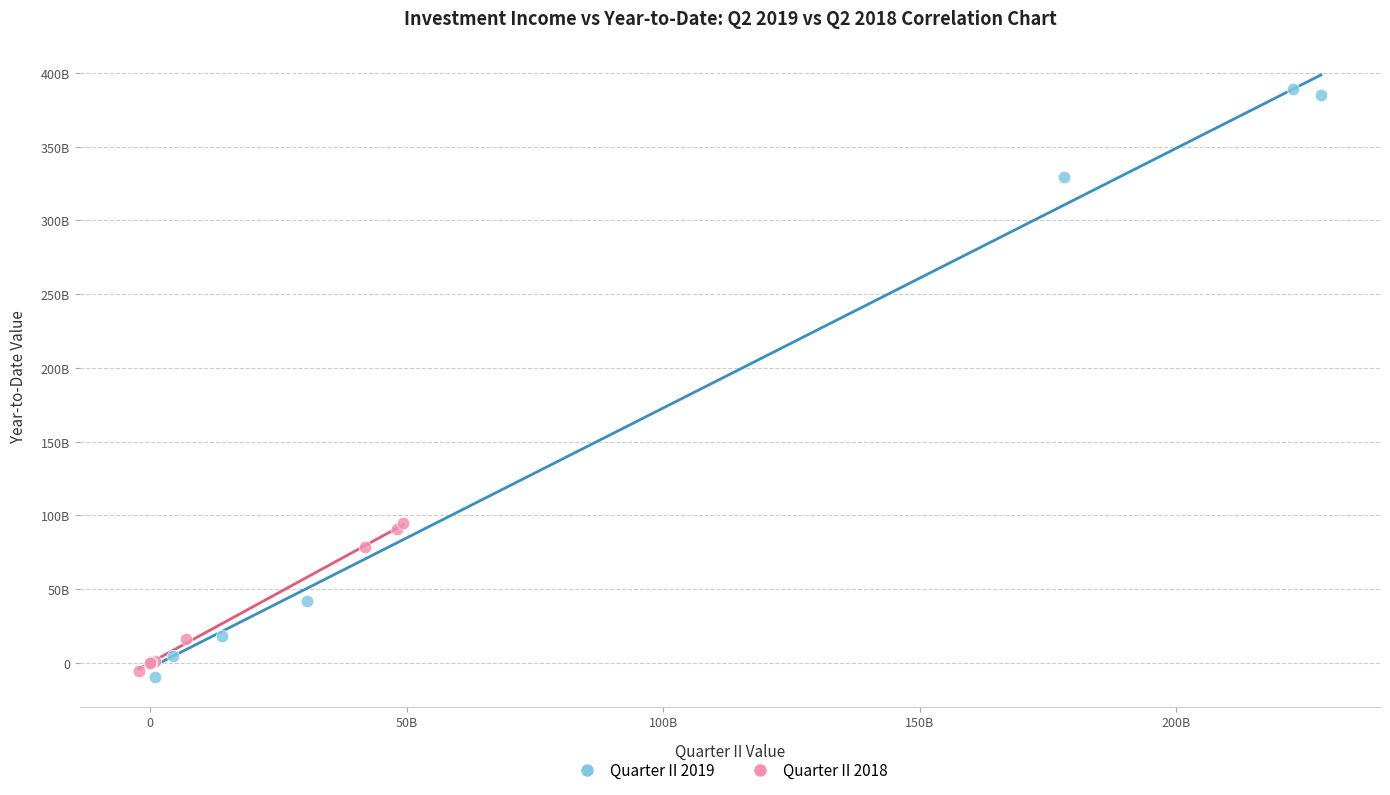

Which series reaches the maximum Y coordinate?

Quarter II 2019